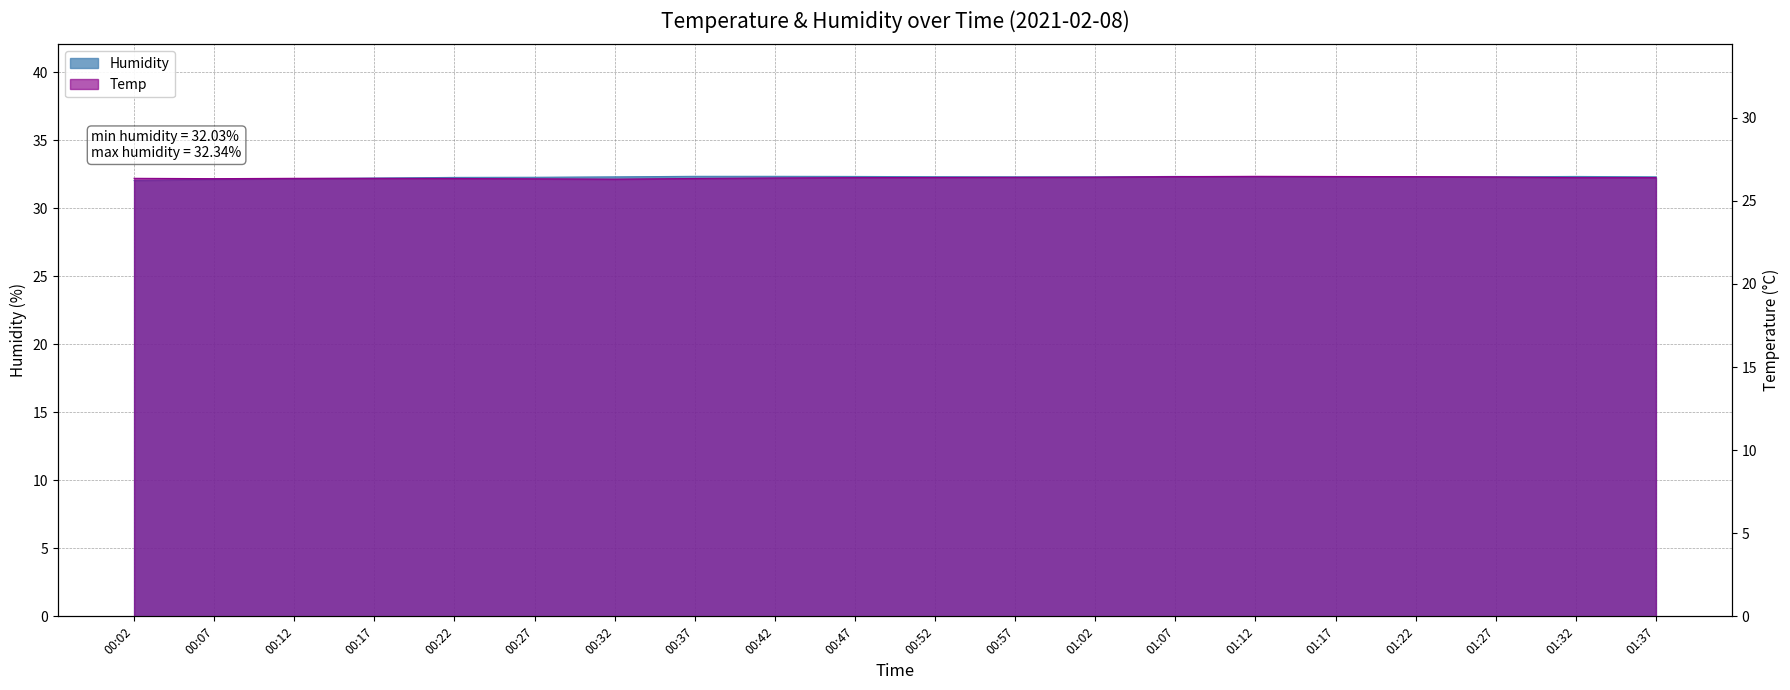

Reading left to right, list all the values displayed in this chart.

Humidity: 32.0	32.1	32.2	32.2	32.3	32.3	32.3	32.3	32.3	32.3	32.3	32.3	32.3	32.3	32.3	32.3	32.3	32.3	32.3	32.3
Temp: 26.4	26.3	26.4	26.4	26.4	26.3	26.3	26.4	26.4	26.4	26.4	26.4	26.4	26.5	26.5	26.5	26.5	26.4	26.4	26.4